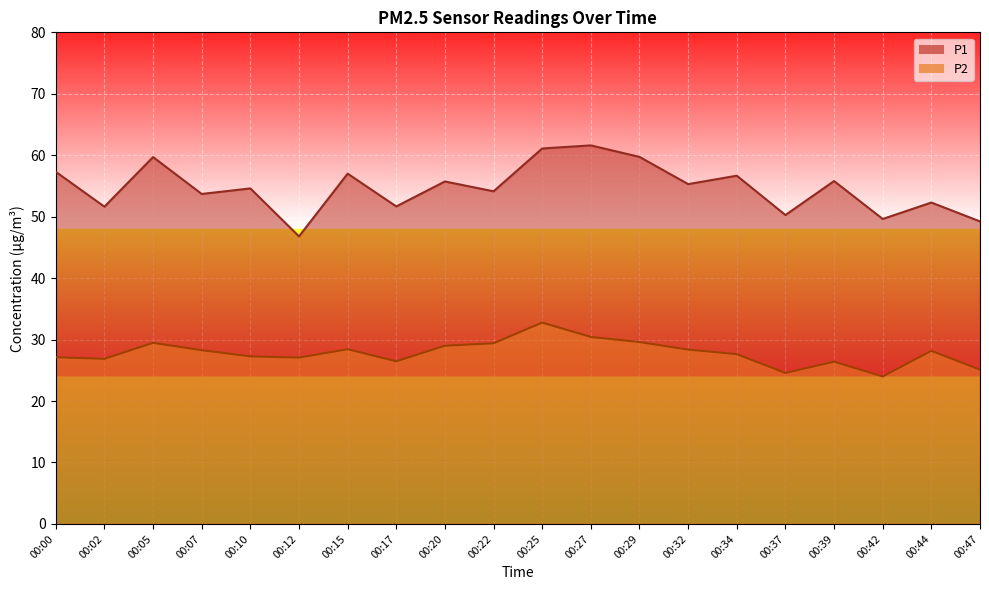

At which category does P1 reach its first local peak?

00:05